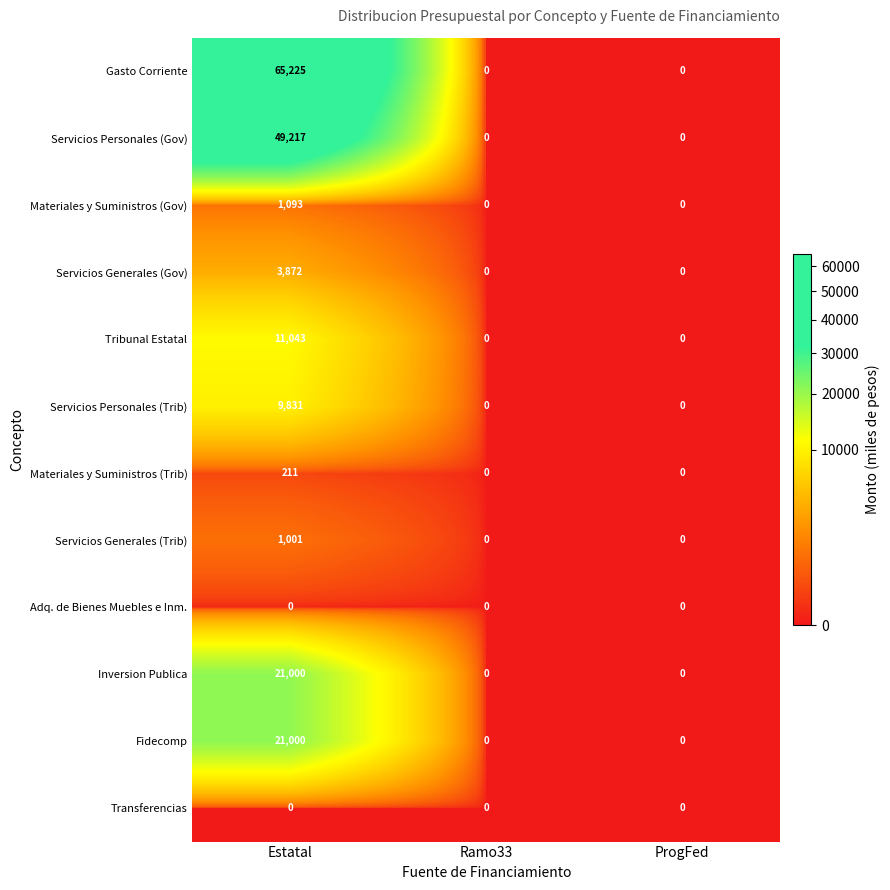

True or false: Gasto Corriente has a value of 65225 at Estatal.

True